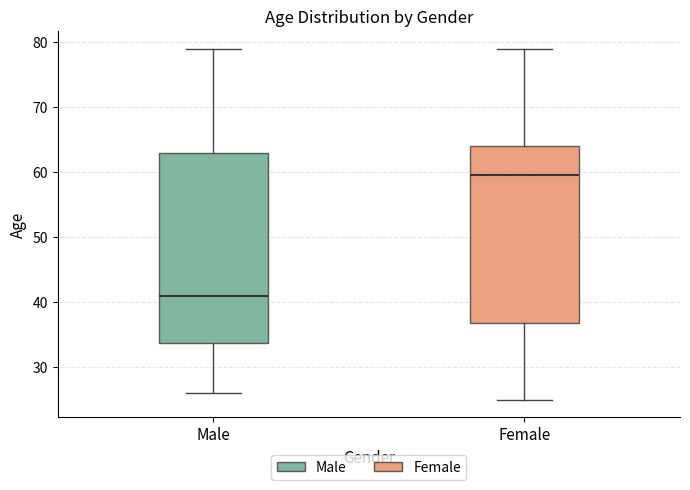

Which box is the tallest, from its lower edge to its upper edge?

Male